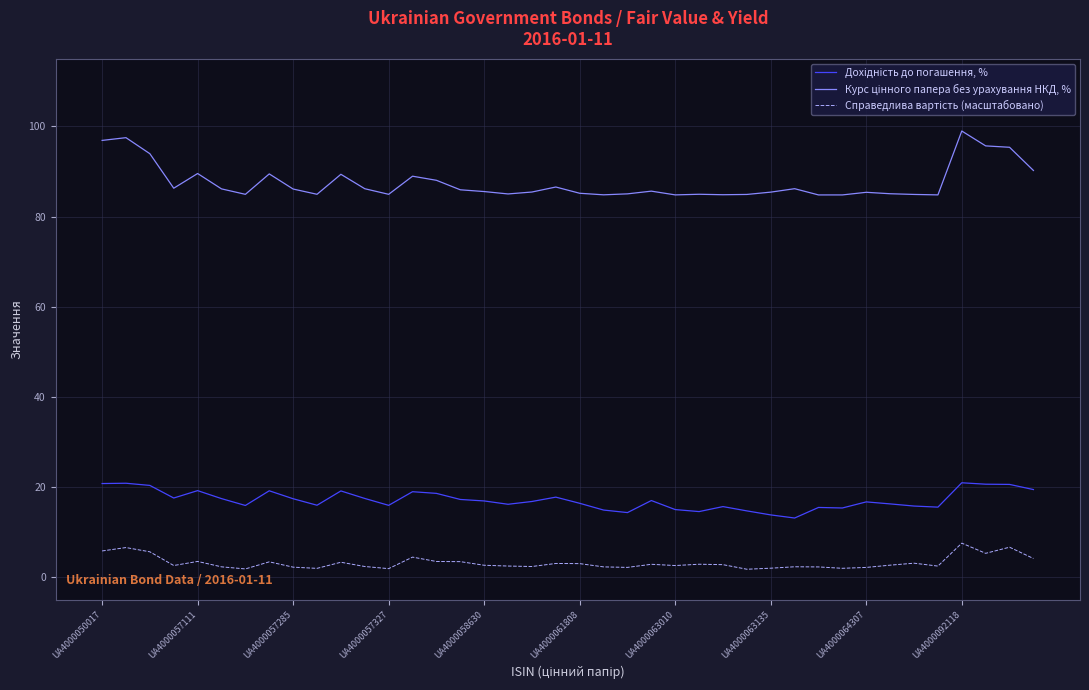

What is the maximum value shown in the chart?

99.0